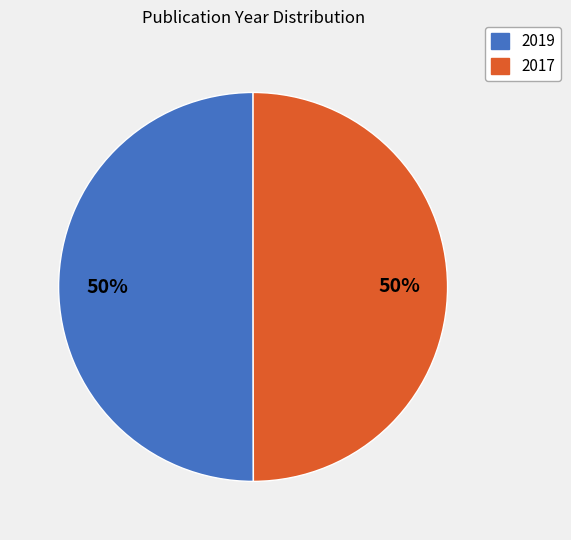

Is the sum of 2017 and 2019 greater than half?

Yes